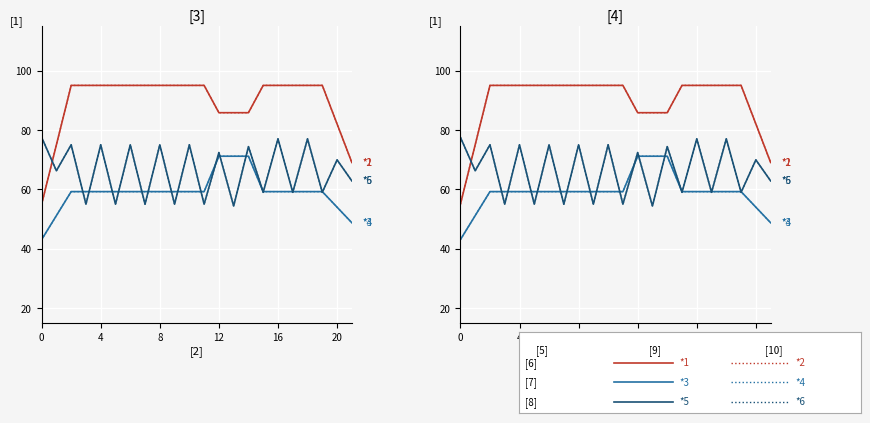

At how many categories does at least one series exceed 86?

15